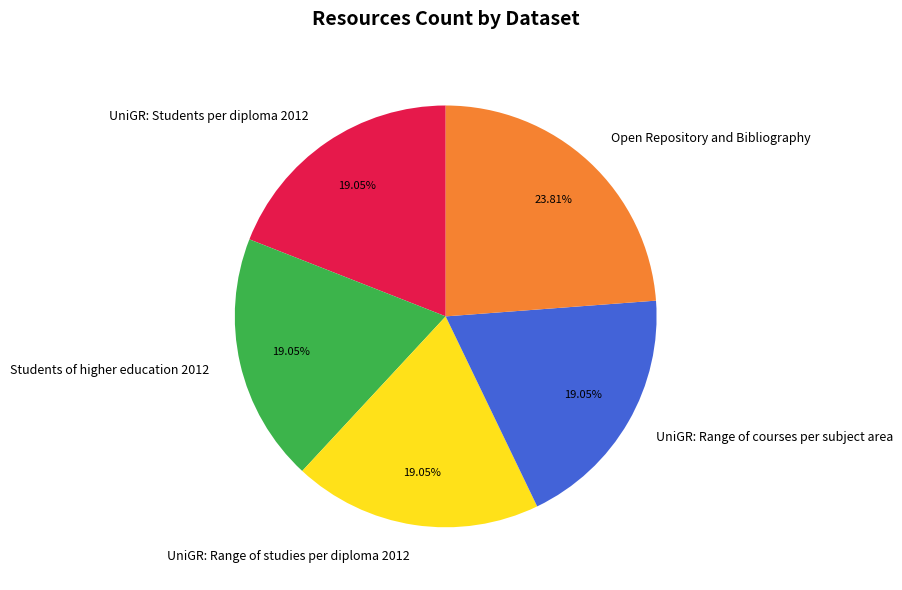

What is the ratio of the value at UniGR: Range of courses per subject area to the value at UniGR: Students per diploma 2012?

1.0